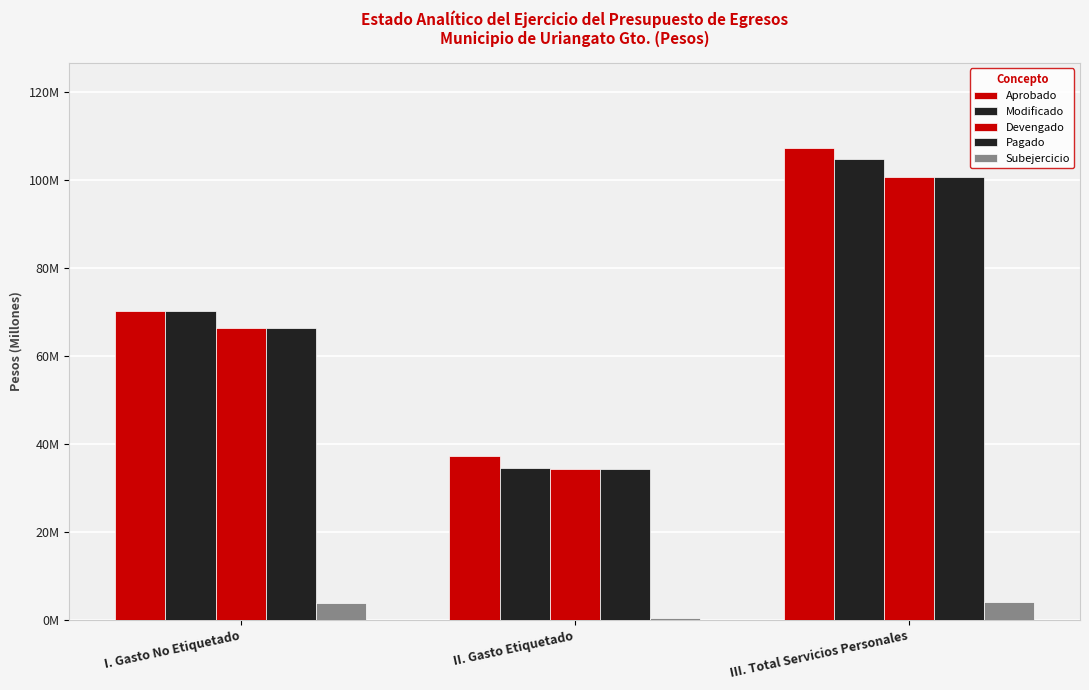

The value of Devengado at I. Gasto No Etiquetado is 94877286.7. True or false?

False